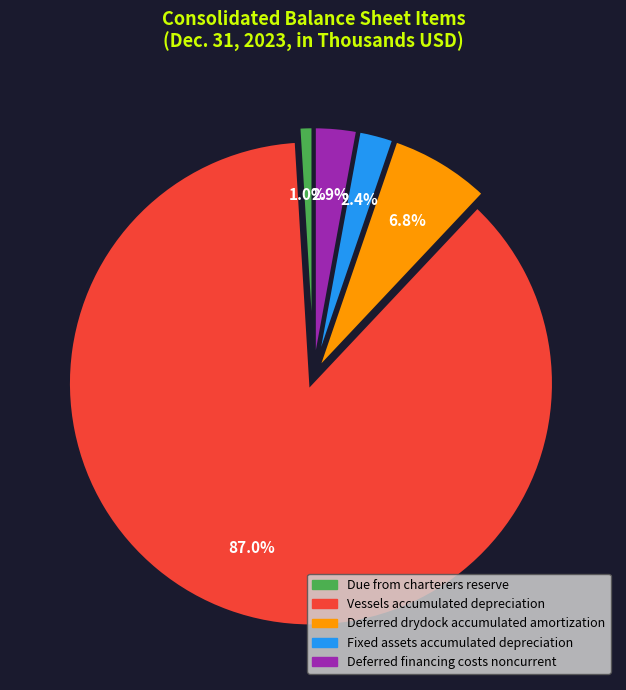

To the nearest percent, what is the difference between the largest and smallest slice percentages?

86%